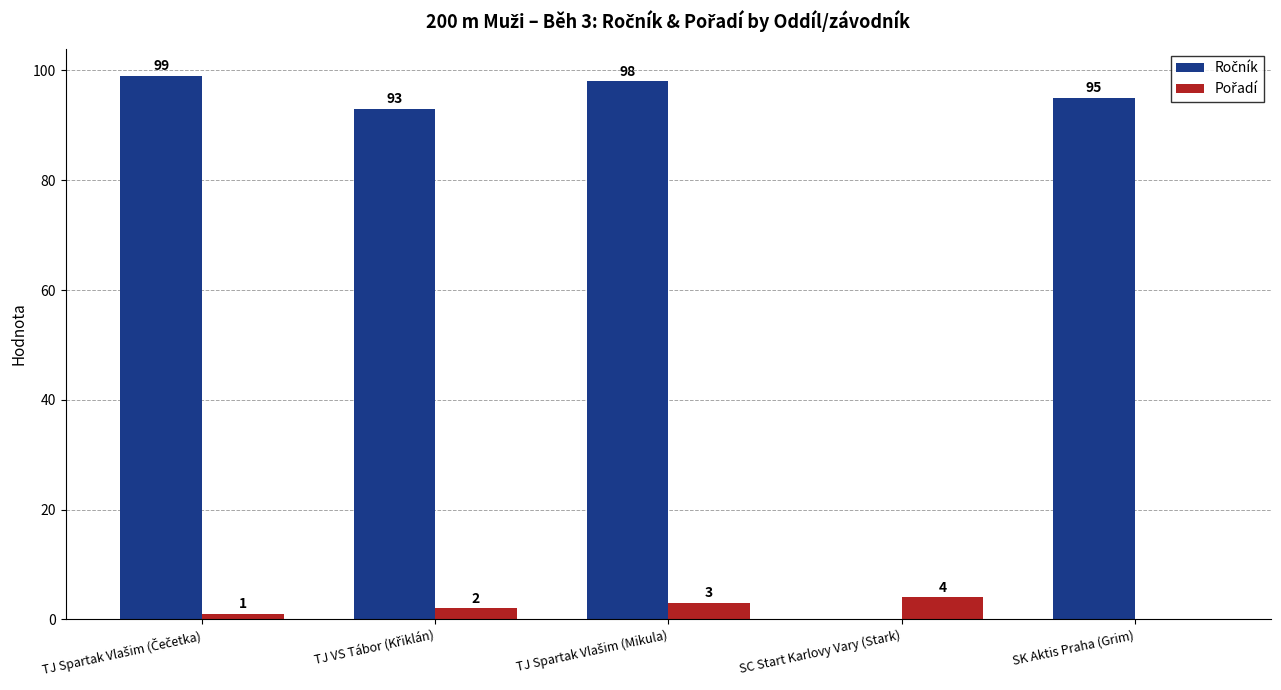

Reading right to left, list all the values displayed in this chart.

Ročník: SK Aktis Praha (Grim)=95	SC Start Karlovy Vary (Stark)=0	TJ Spartak Vlašim (Mikula)=98	TJ VS Tábor (Křiklán)=93	TJ Spartak Vlašim (Čečetka)=99
Pořadí: SK Aktis Praha (Grim)=0	SC Start Karlovy Vary (Stark)=4	TJ Spartak Vlašim (Mikula)=3	TJ VS Tábor (Křiklán)=2	TJ Spartak Vlašim (Čečetka)=1